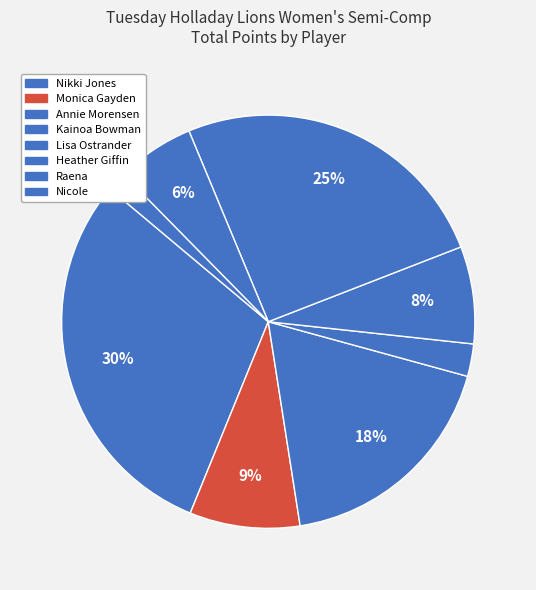

Does any single category account for the majority?

No